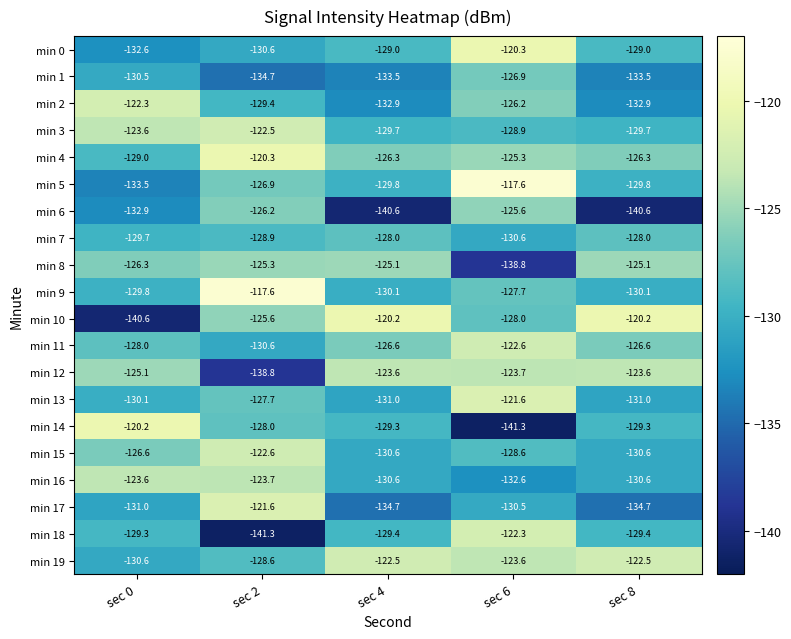

What is the total value across all series at sec 2?

-2550.9